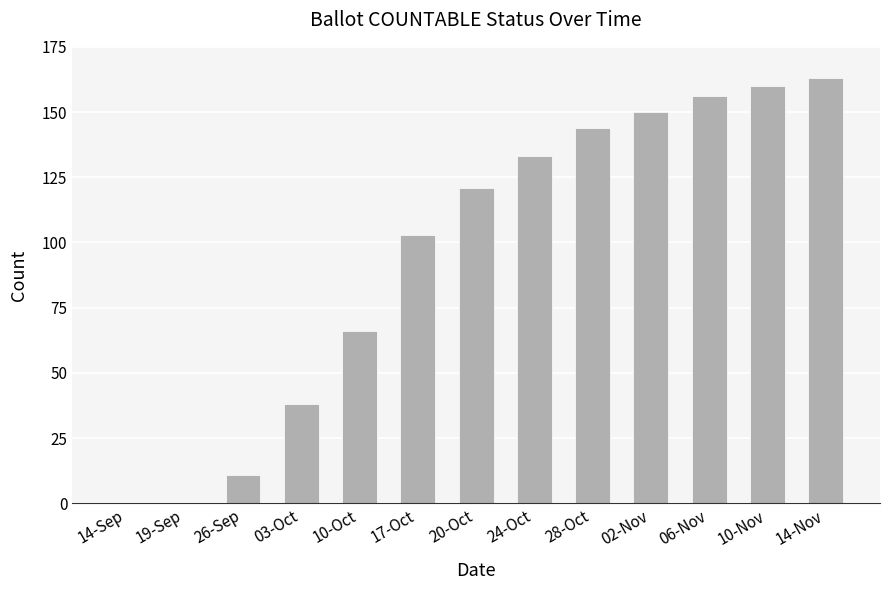

Where is the data nearest to the value 81?

10-Oct